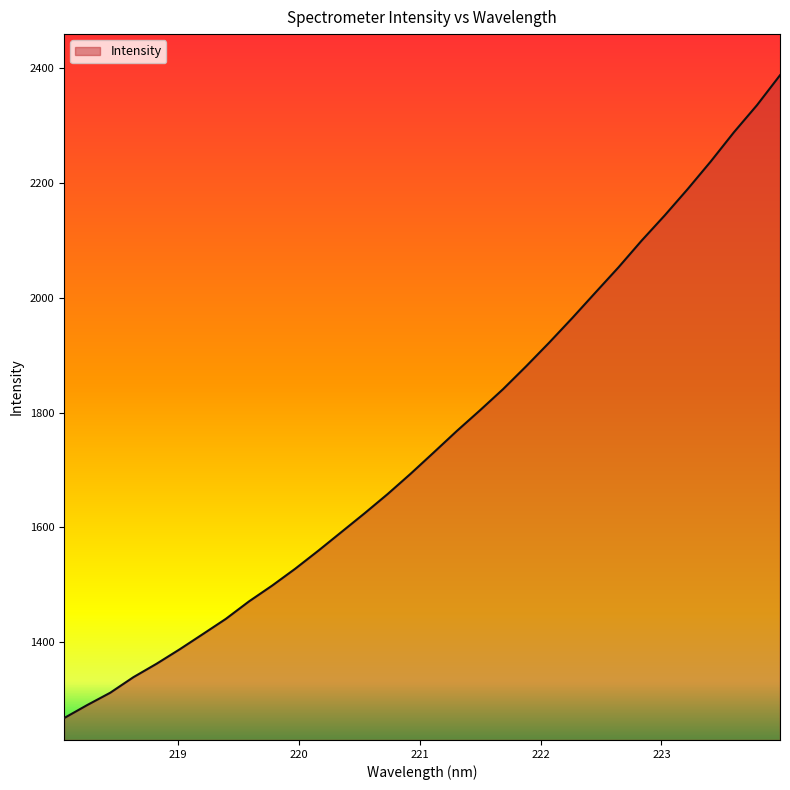

True or false: the data has more than 0 interior local peaks.

False